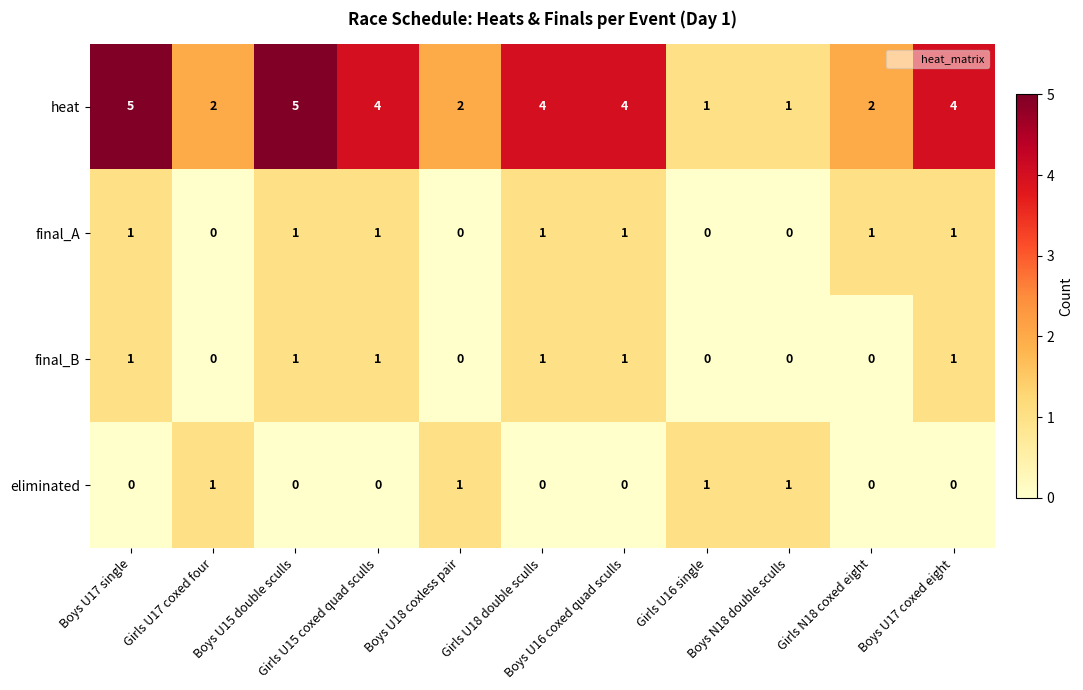

Which series has the widest spread of values?

heat